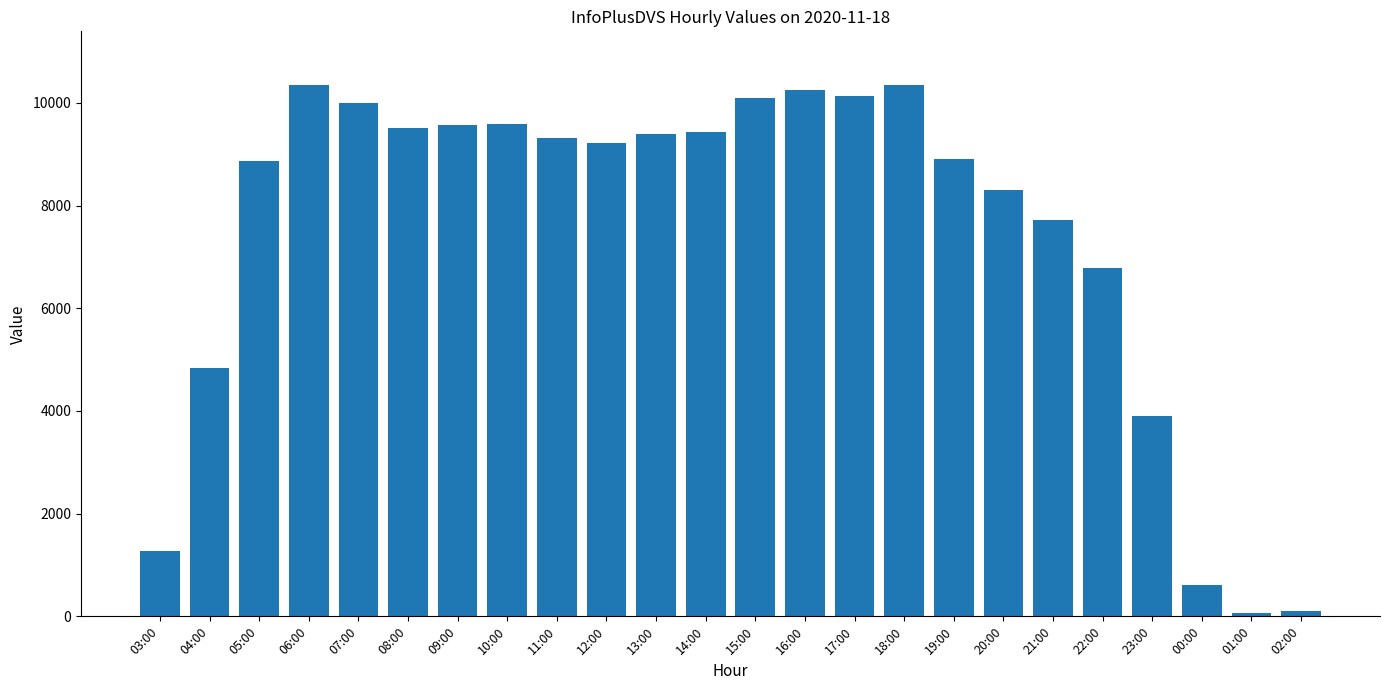

What is the sum of all values?

178568